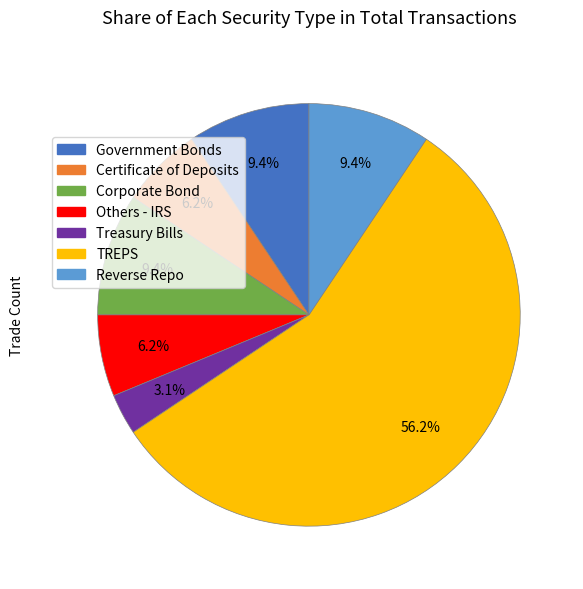

The Corporate Bond slice represents 4% of the pie. True or false?

False